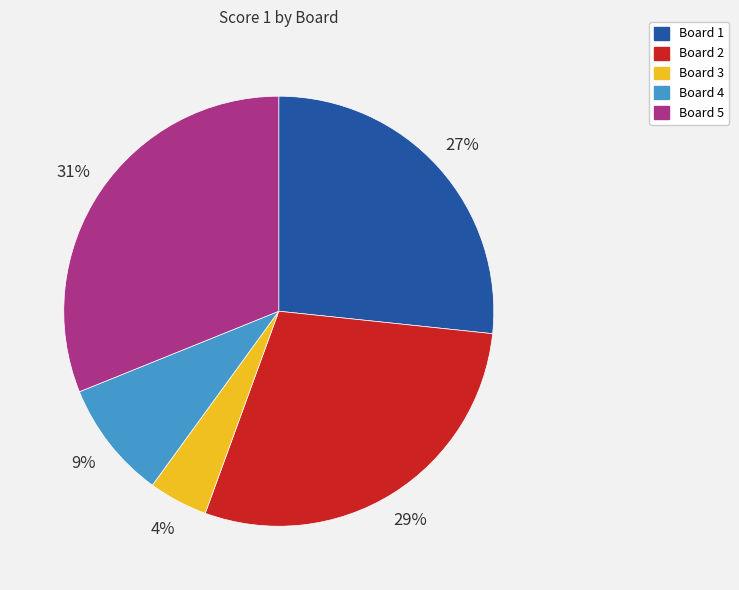

To the nearest percent, what percentage of the pie is Board 4?

9%